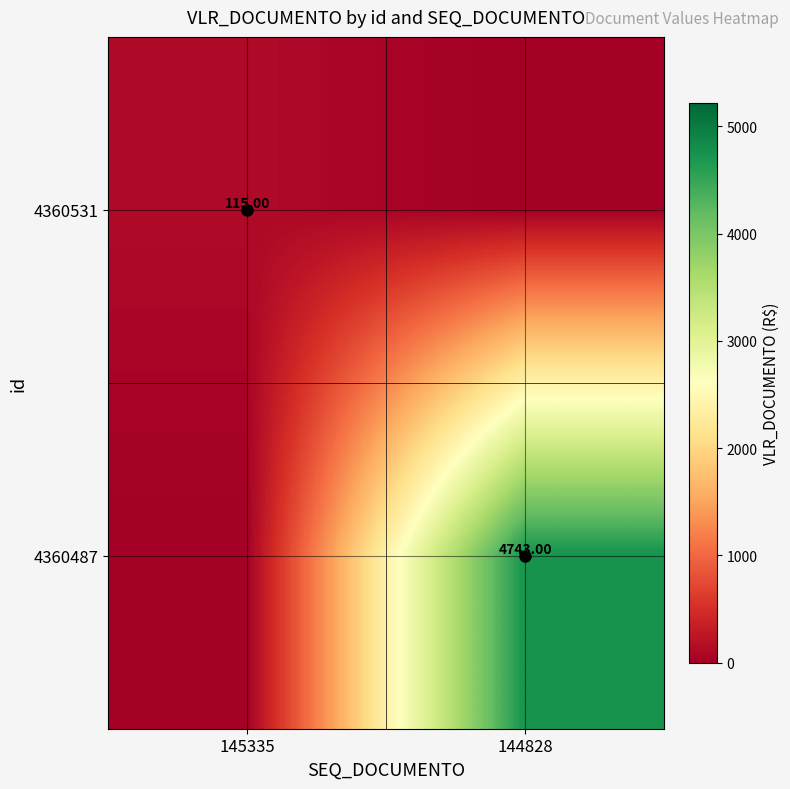

At which label is 4360487 closest to 2371?

145335